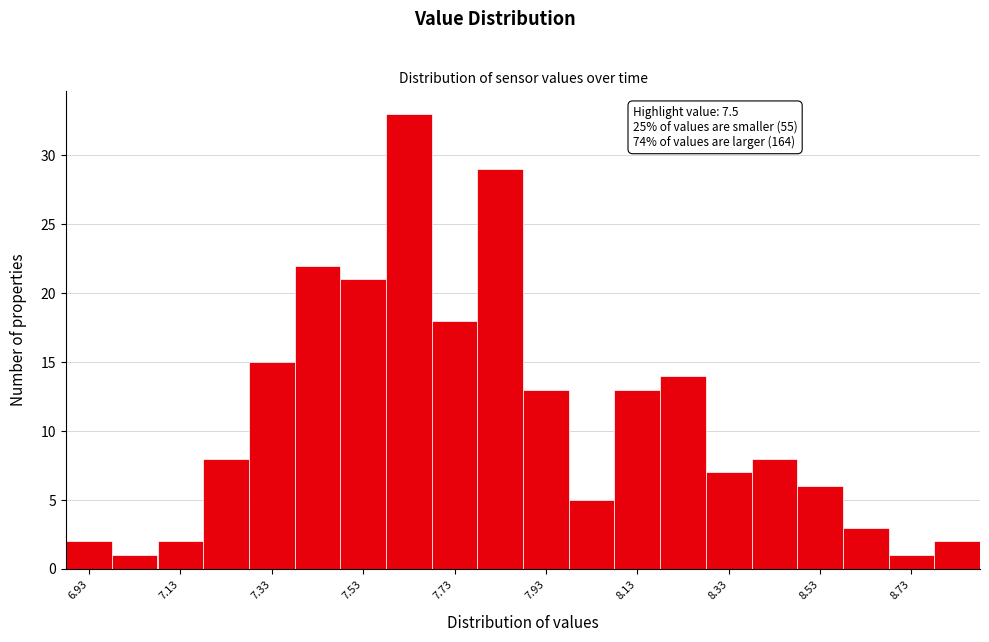

Which range on the x-axis has the tallest bar?

7.58 to 7.68